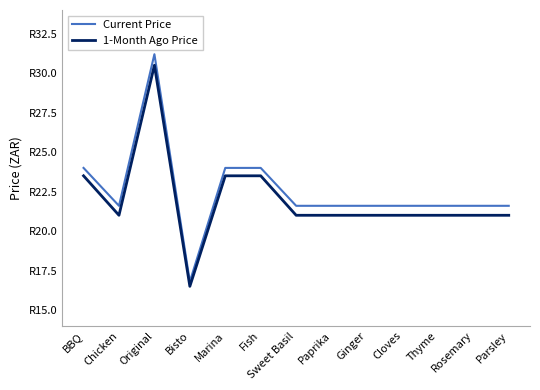

True or false: 1-Month Ago Price has more than 0 interior local peaks.

True